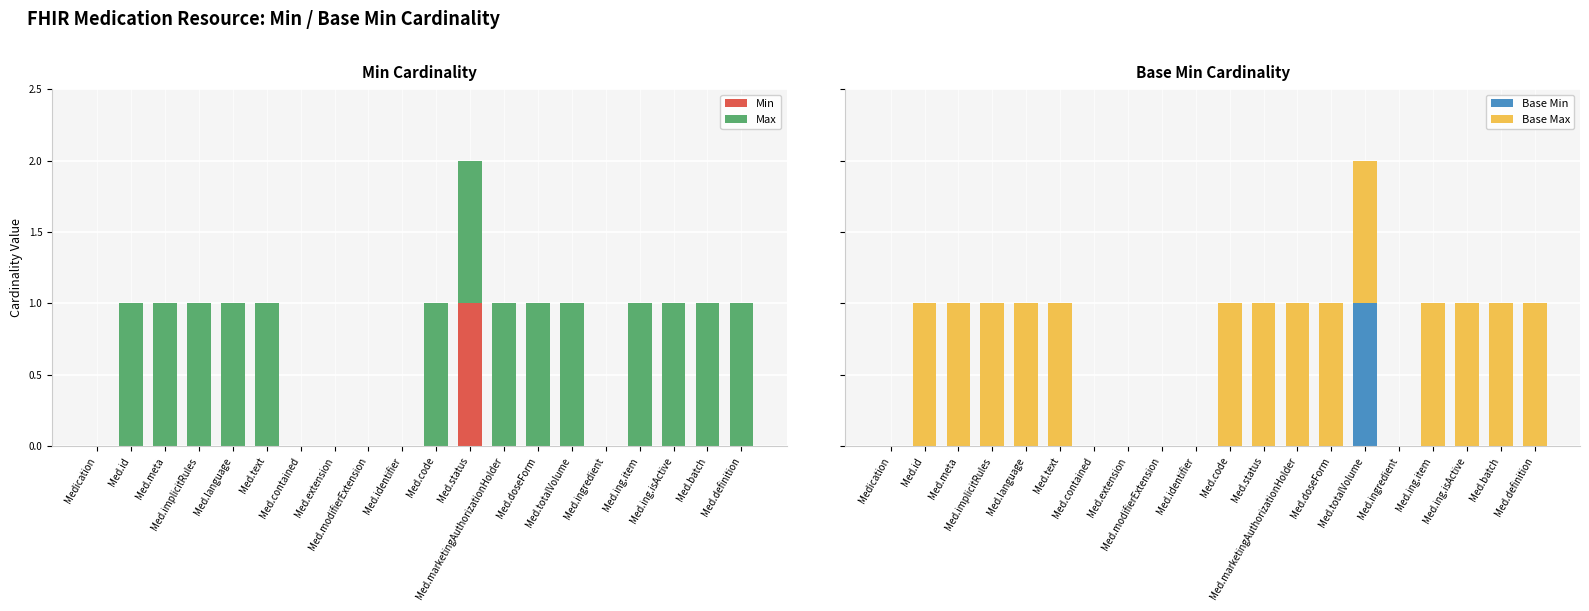

How many Max values are between 0 and 1?

20